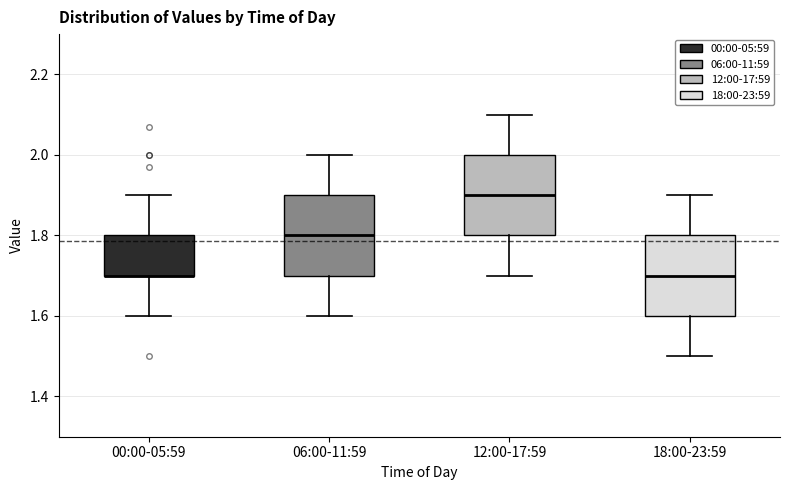

Reading left to right, transcribe this box plot: for each box, give where its median line is, the range the box spans, and where its two whiskers end, as read against the y-axis. The values are not printed on the chart, so give them approximately, as read against the axis.

00:00-05:59: median 1.7 (drawn on the box's lower edge), box 1.7 to 1.8, whiskers 1.6 to 1.9
06:00-11:59: median 1.8, box 1.7 to 1.9, whiskers 1.6 to 2.0
12:00-17:59: median 1.9, box 1.8 to 2.0, whiskers 1.7 to 2.1
18:00-23:59: median 1.7, box 1.6 to 1.8, whiskers 1.5 to 1.9